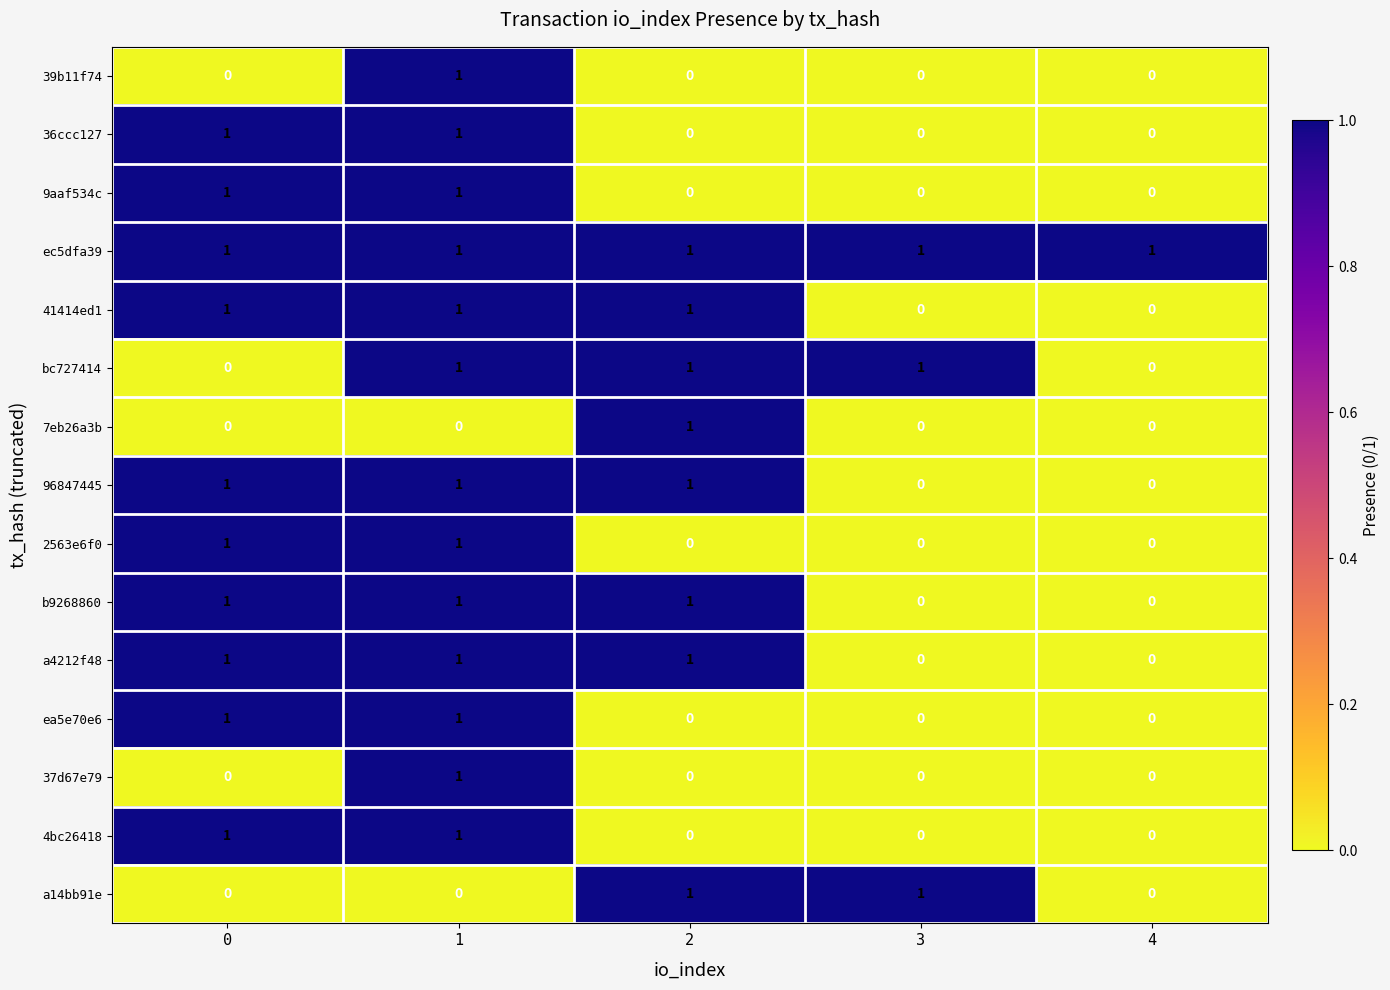

What is the difference between the highest and lowest values at 4?

1